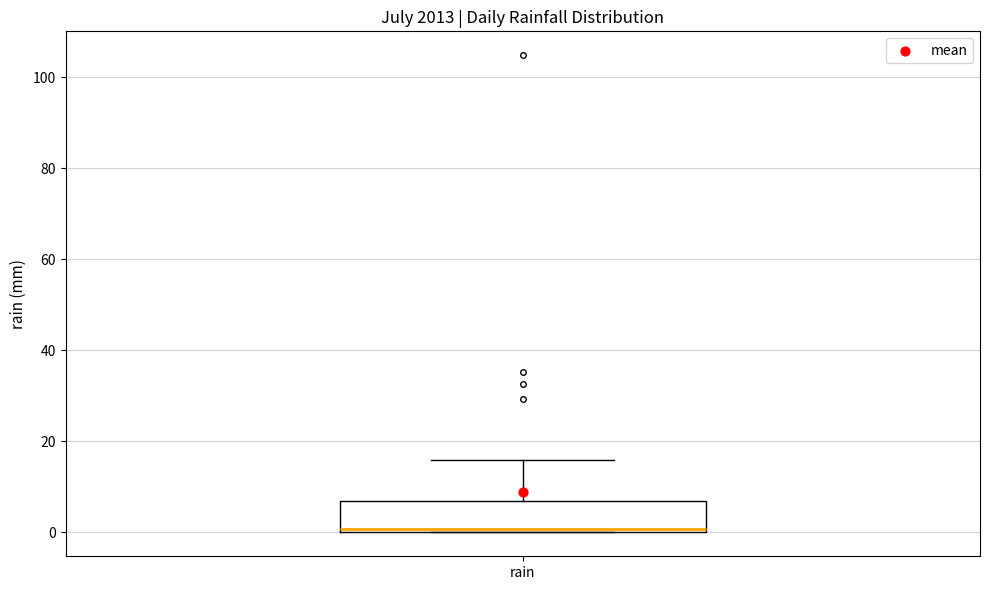

Where is the upper edge of the box for rain on the y-axis? The values are not printed on the chart, so give them approximately, as read against the axis.

6